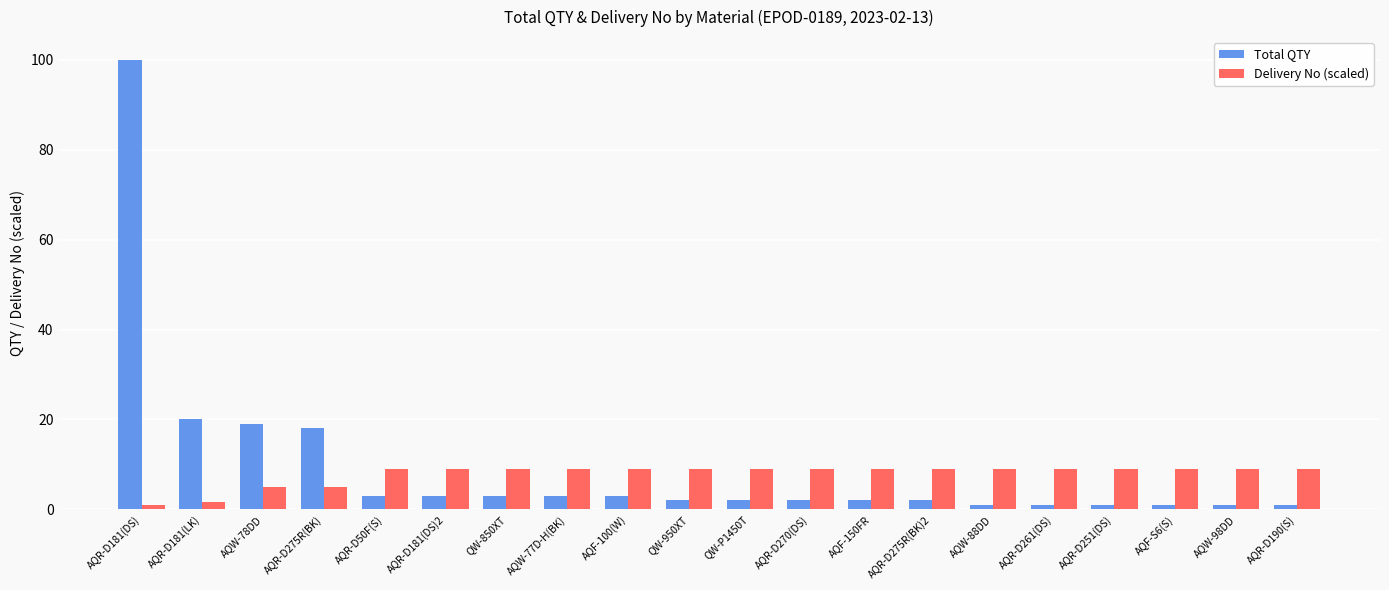

What is the label of the 8th bar from the right?

AQF-150FR